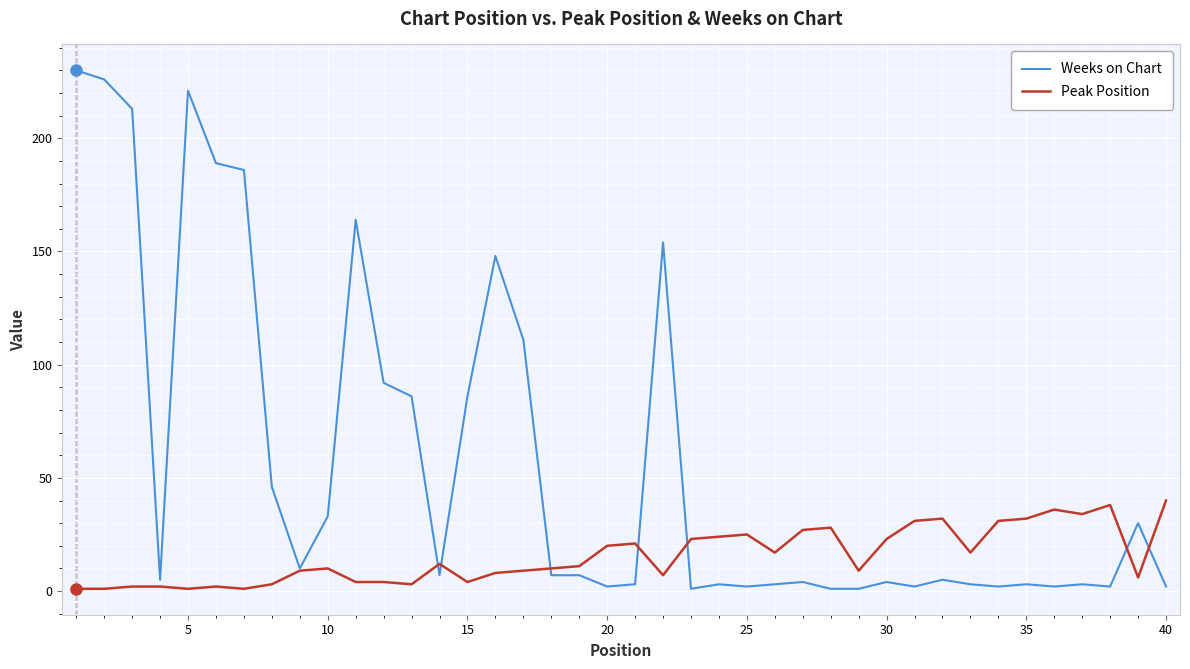

At how many categories does at least one series exceed 106?

10